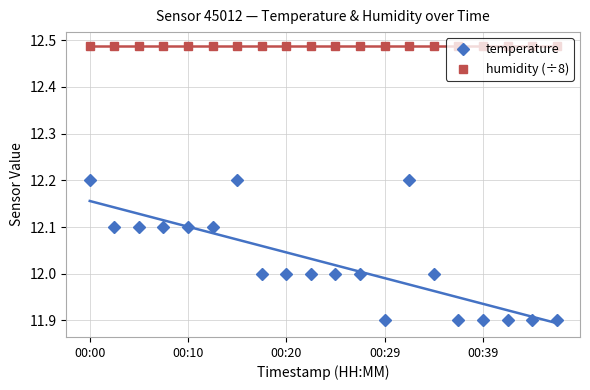

What is the lowest value of the temperature series?

11.9